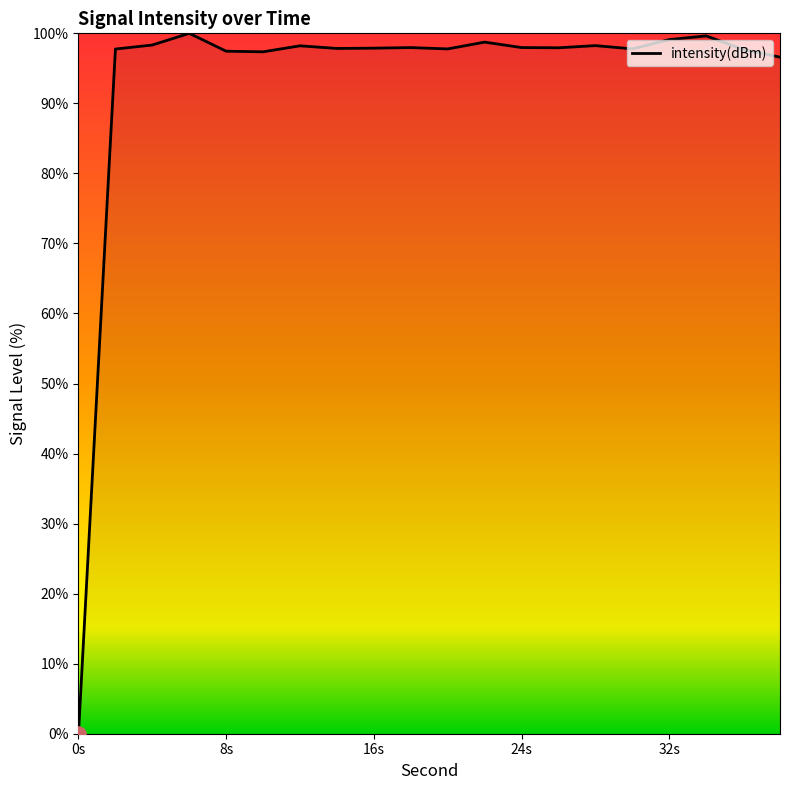

What is the difference between the maximum and minimum values?

100.0